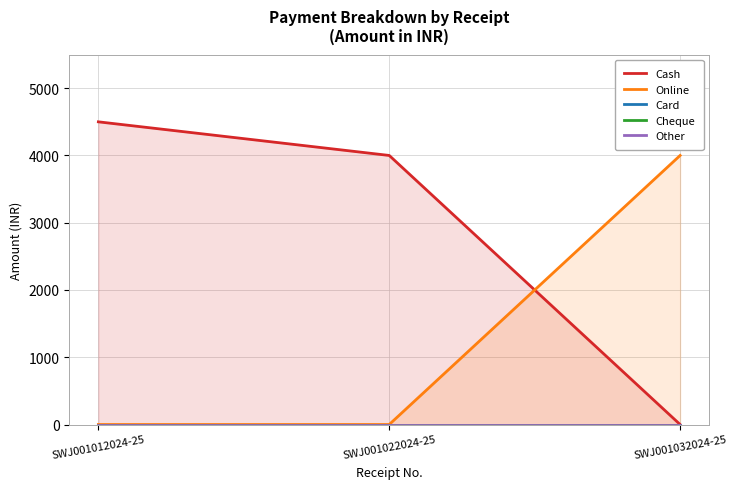

How many categories are shown in the chart?

3